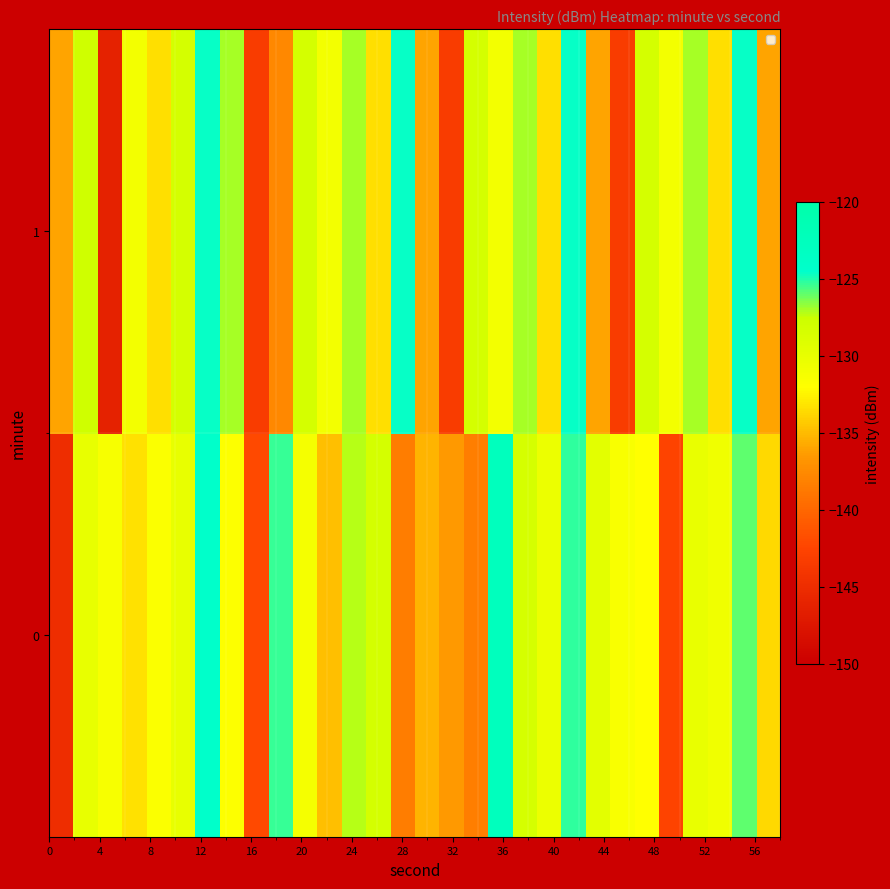

Rank the series by their maximum value, from lowest to highest.

1, 0